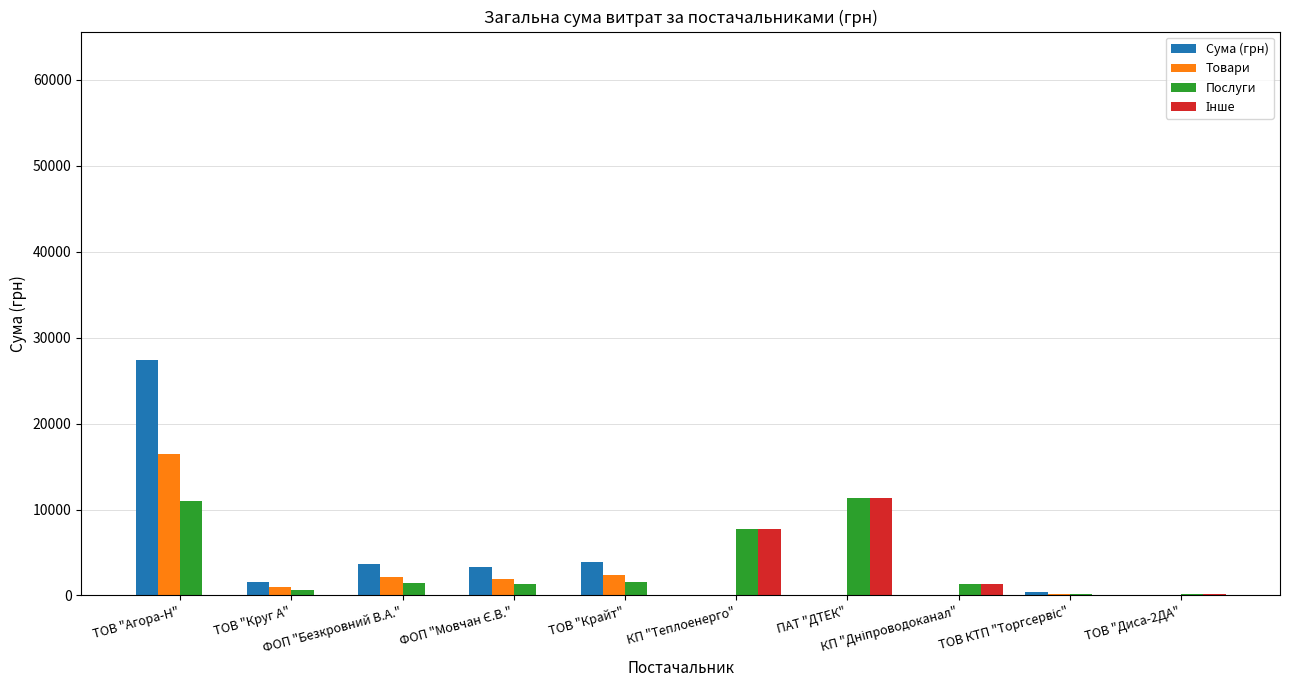

Count the number of categories in the chart.

10